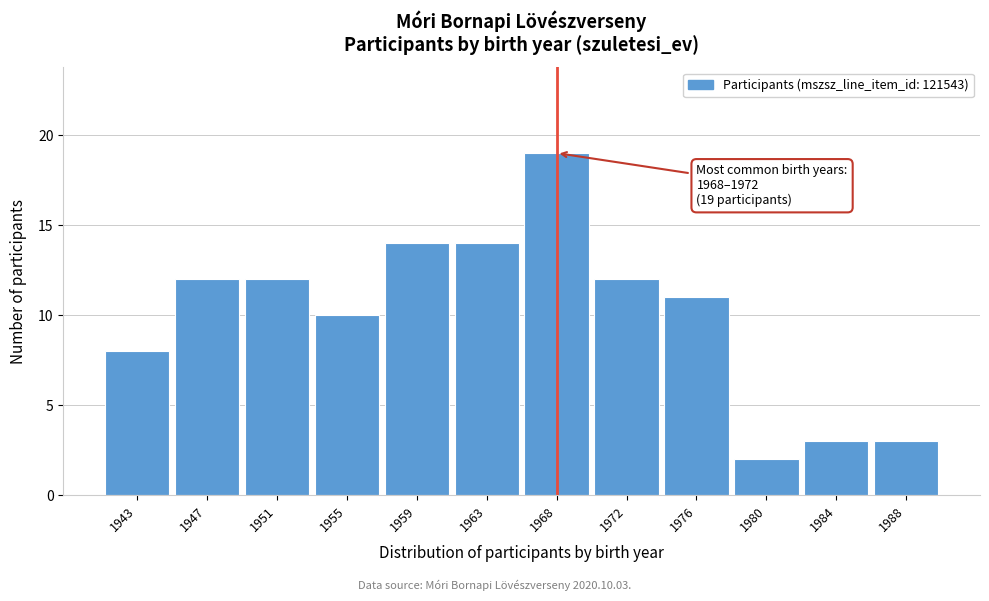

Reading right to left, what are all the values shown in this chart?

3	3	2	11	12	19	14	14	10	12	12	8